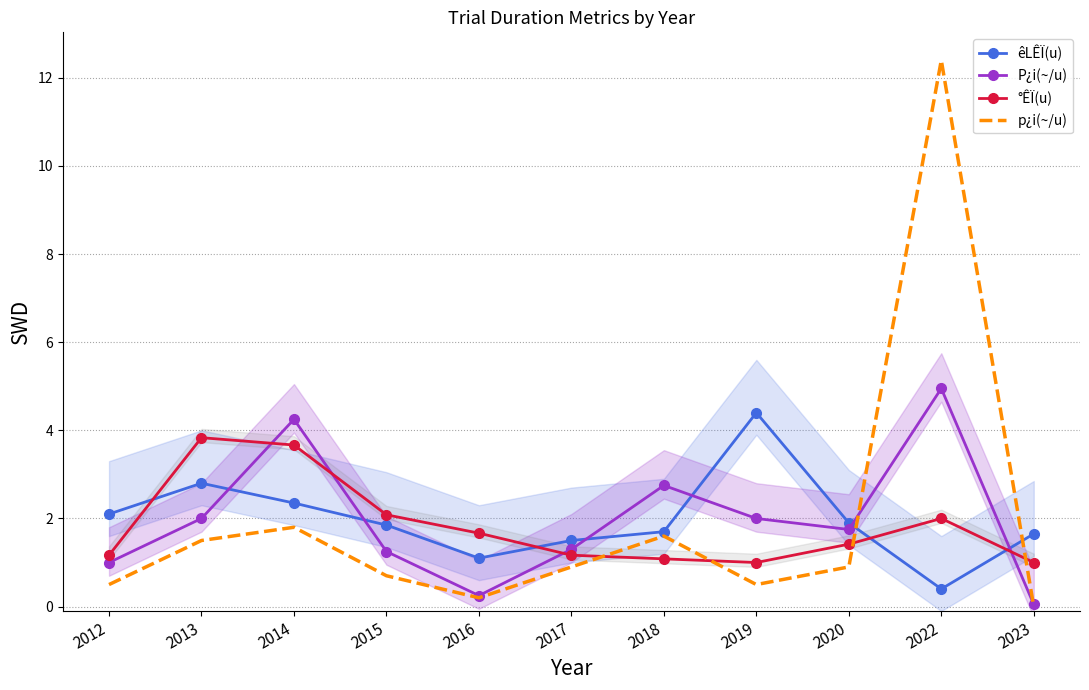

True or false: p¿i(~/u) has more than 0 interior local peaks.

True